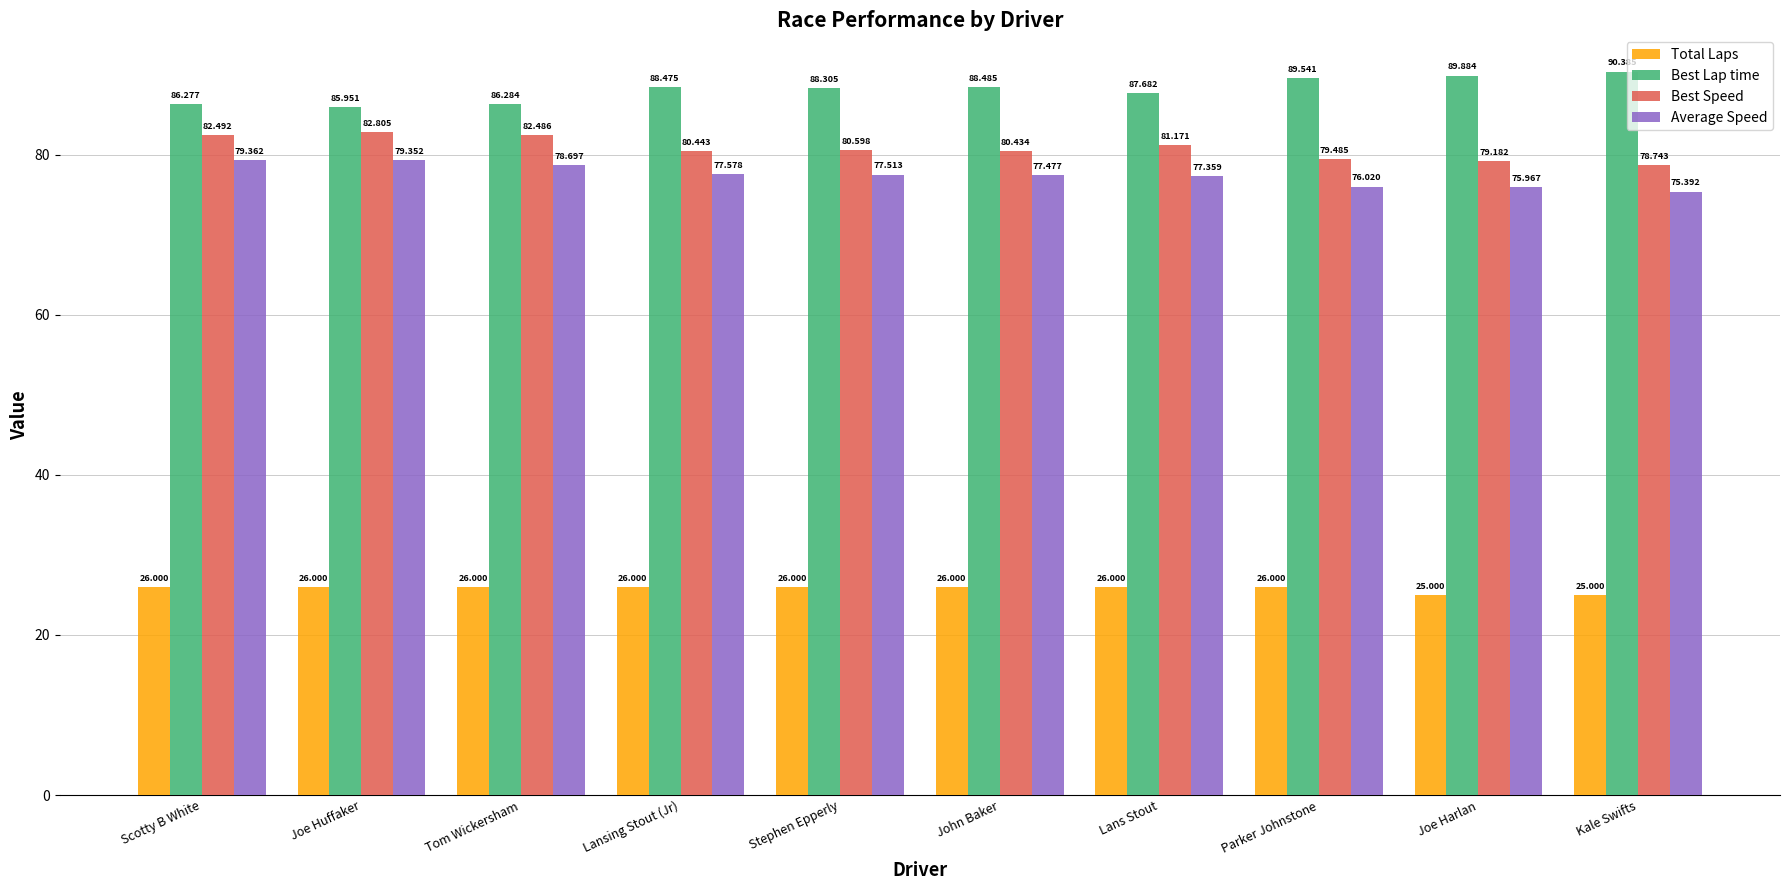

The value of Average Speed at Kale Swifts is 75.4. True or false?

True